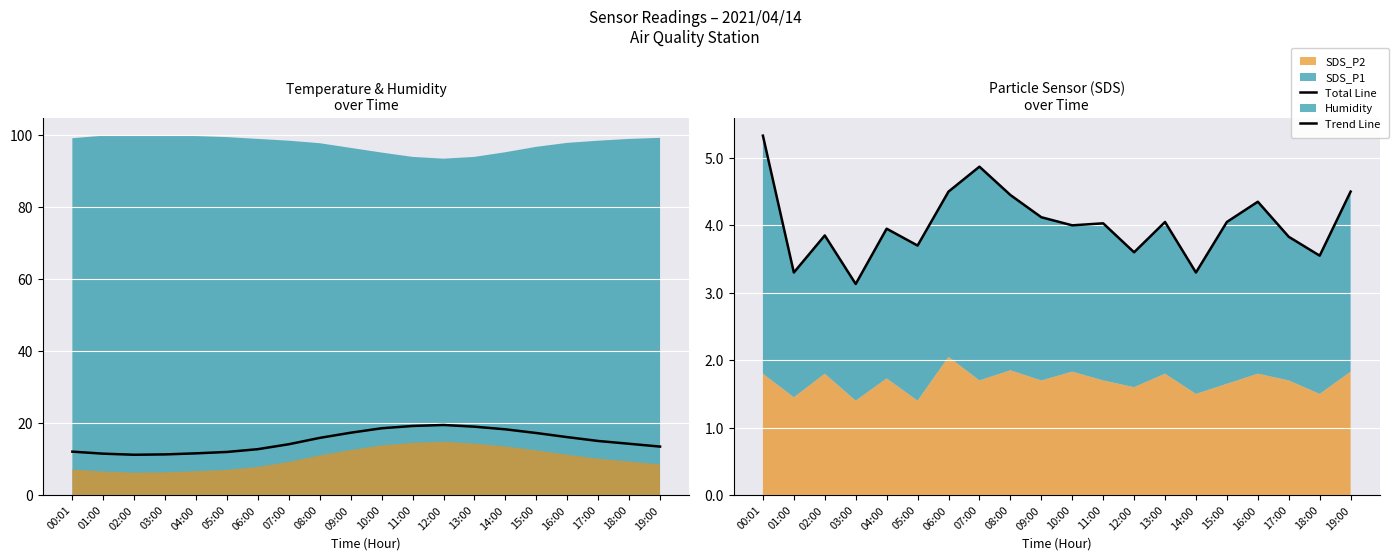

What is the sum of all Total Line values?

80.5